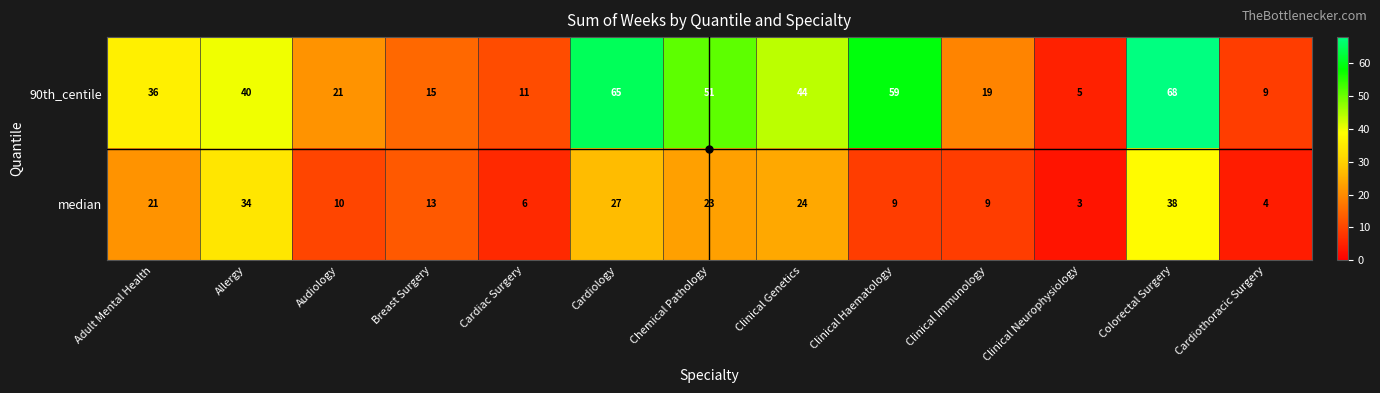

The median series shows 14 at Chemical Pathology. True or false?

False